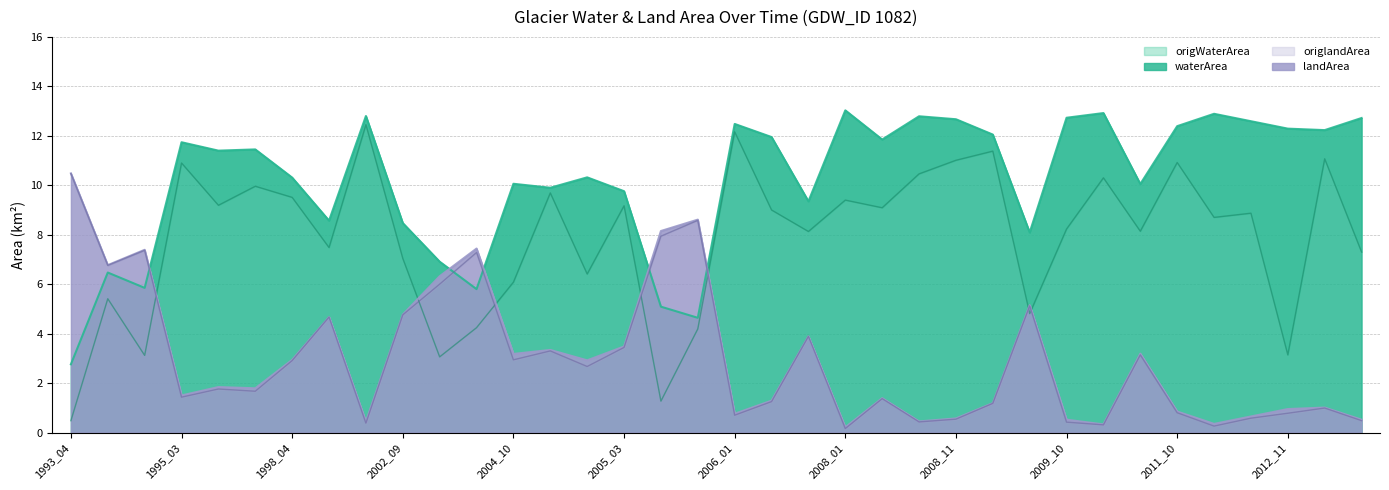

What is the approximate value of waterArea at 1999_07?

8.6